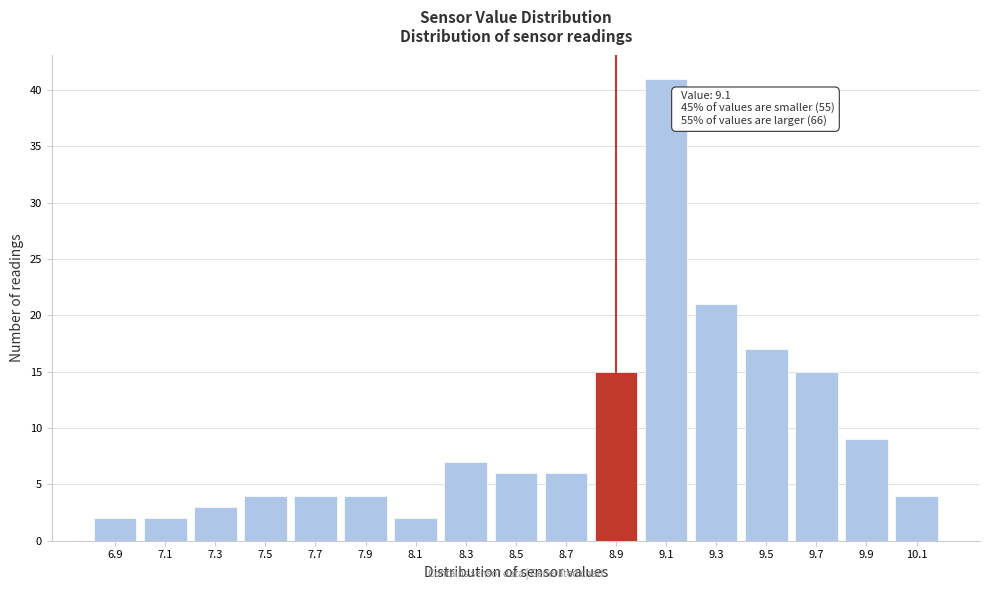

Reading left to right, what are all the values shown in this chart?

2	2	3	4	4	4	2	7	6	6	15	41	21	17	15	9	4